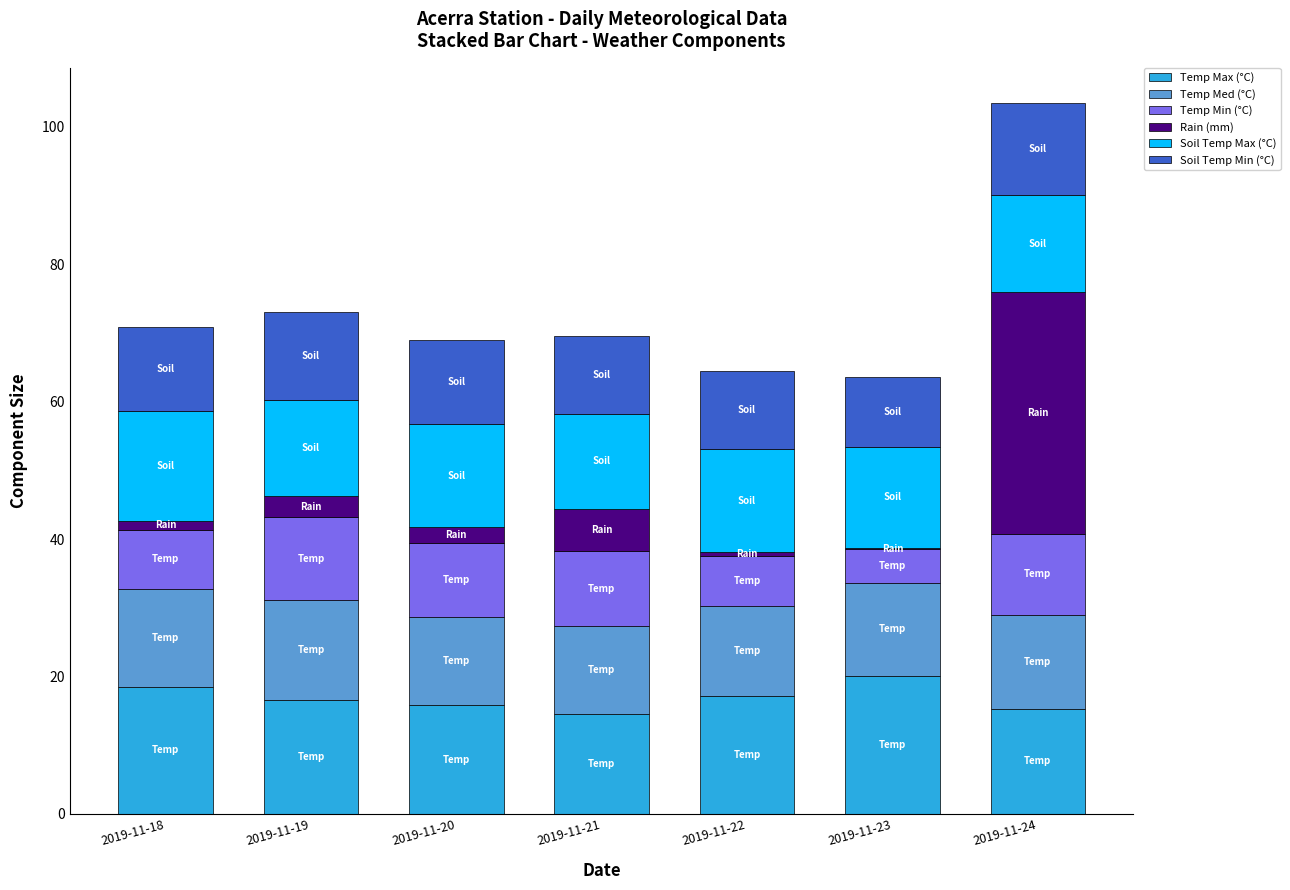

The Temp Max (°C) series shows 23.0 at 2019-11-21. True or false?

False